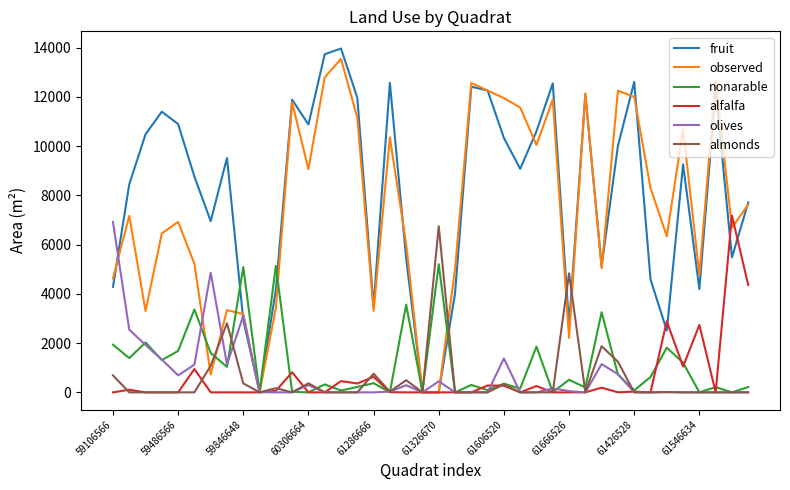

Which series has the widest spread of values?

fruit